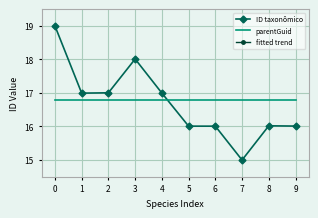

Rank the series at 6 from lowest to highest value.

ID taxonômico, parentGuid, fitted trend